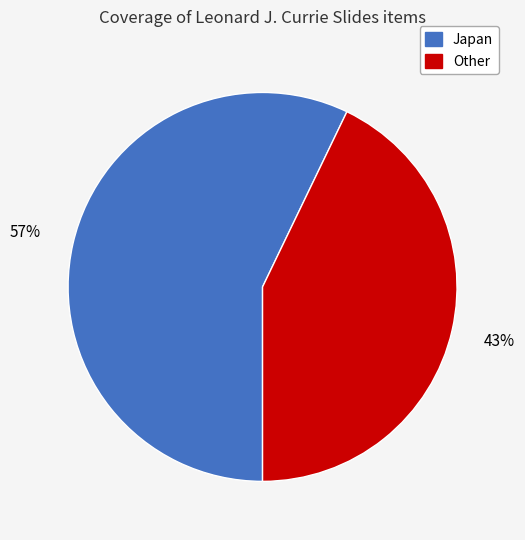

Which slice is the smallest?

Other